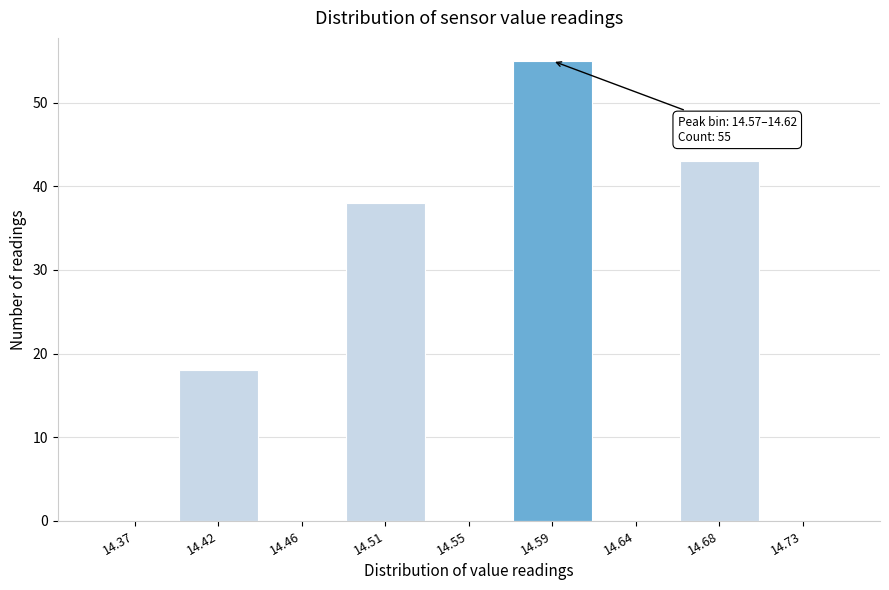

Reading right to left, what are all the values shown in this chart?

14.73=0	14.68=43	14.64=0	14.59=55	14.55=0	14.51=38	14.46=0	14.42=18	14.37=0